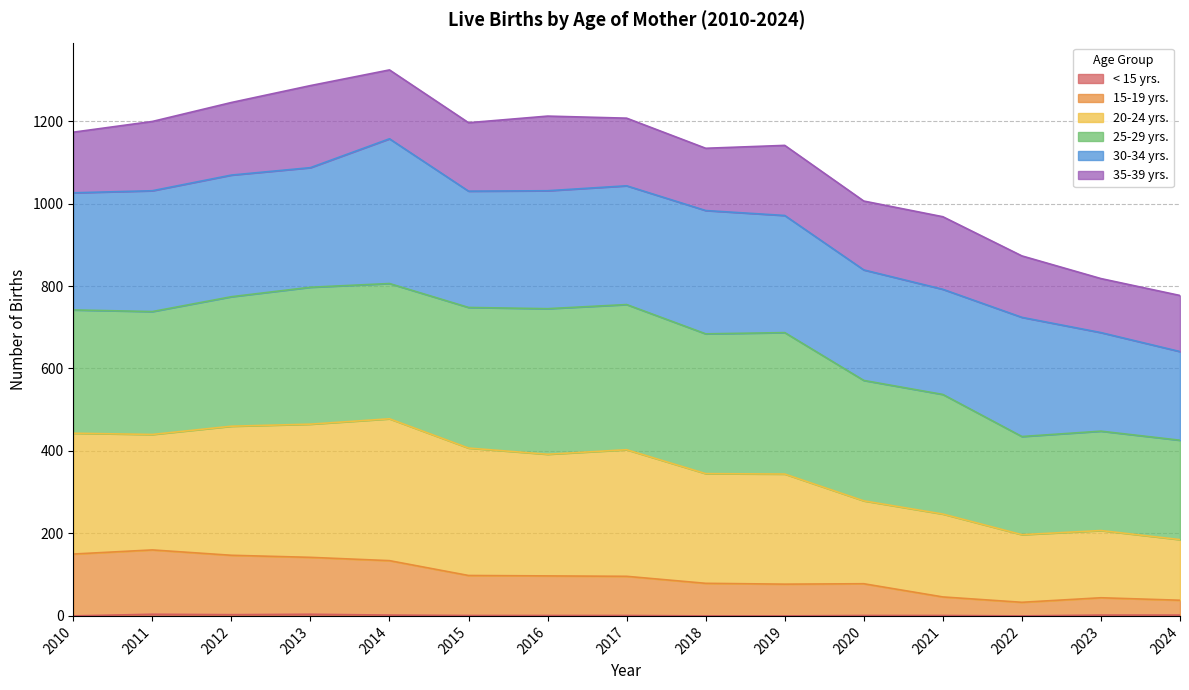

True or false: 15-19 yrs. and < 15 yrs. cross at least once.

False